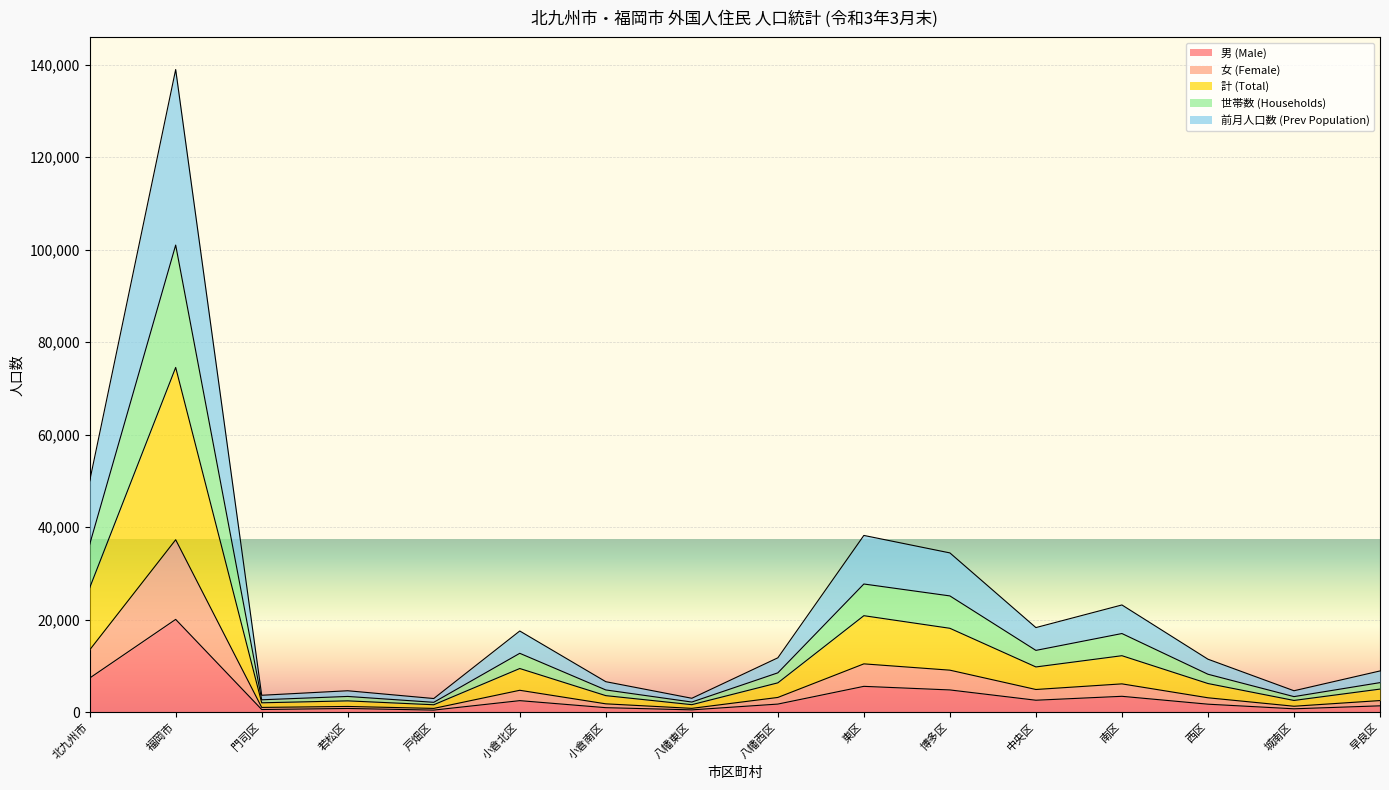

How many lines are shown in the chart?

5